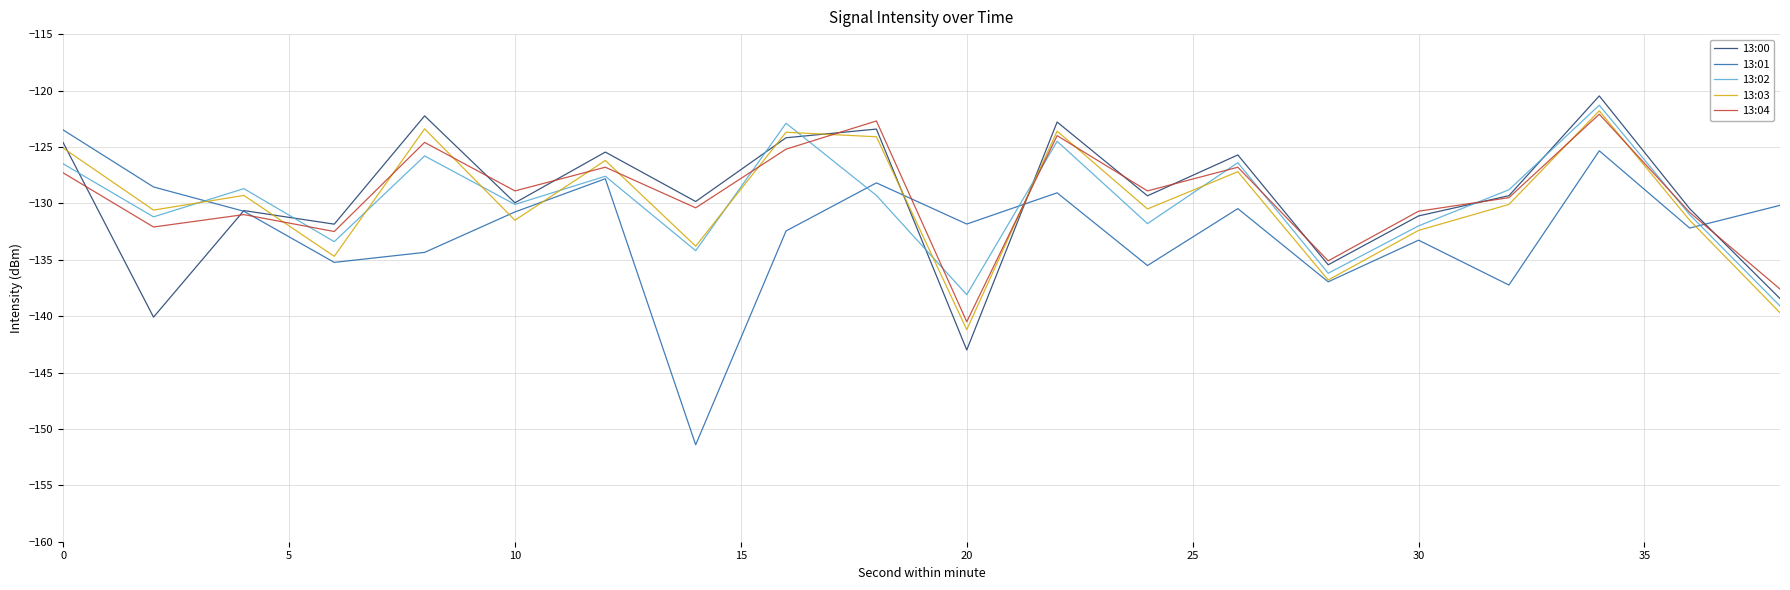

True or false: 13:03 has more than 2 interior local peaks.

True